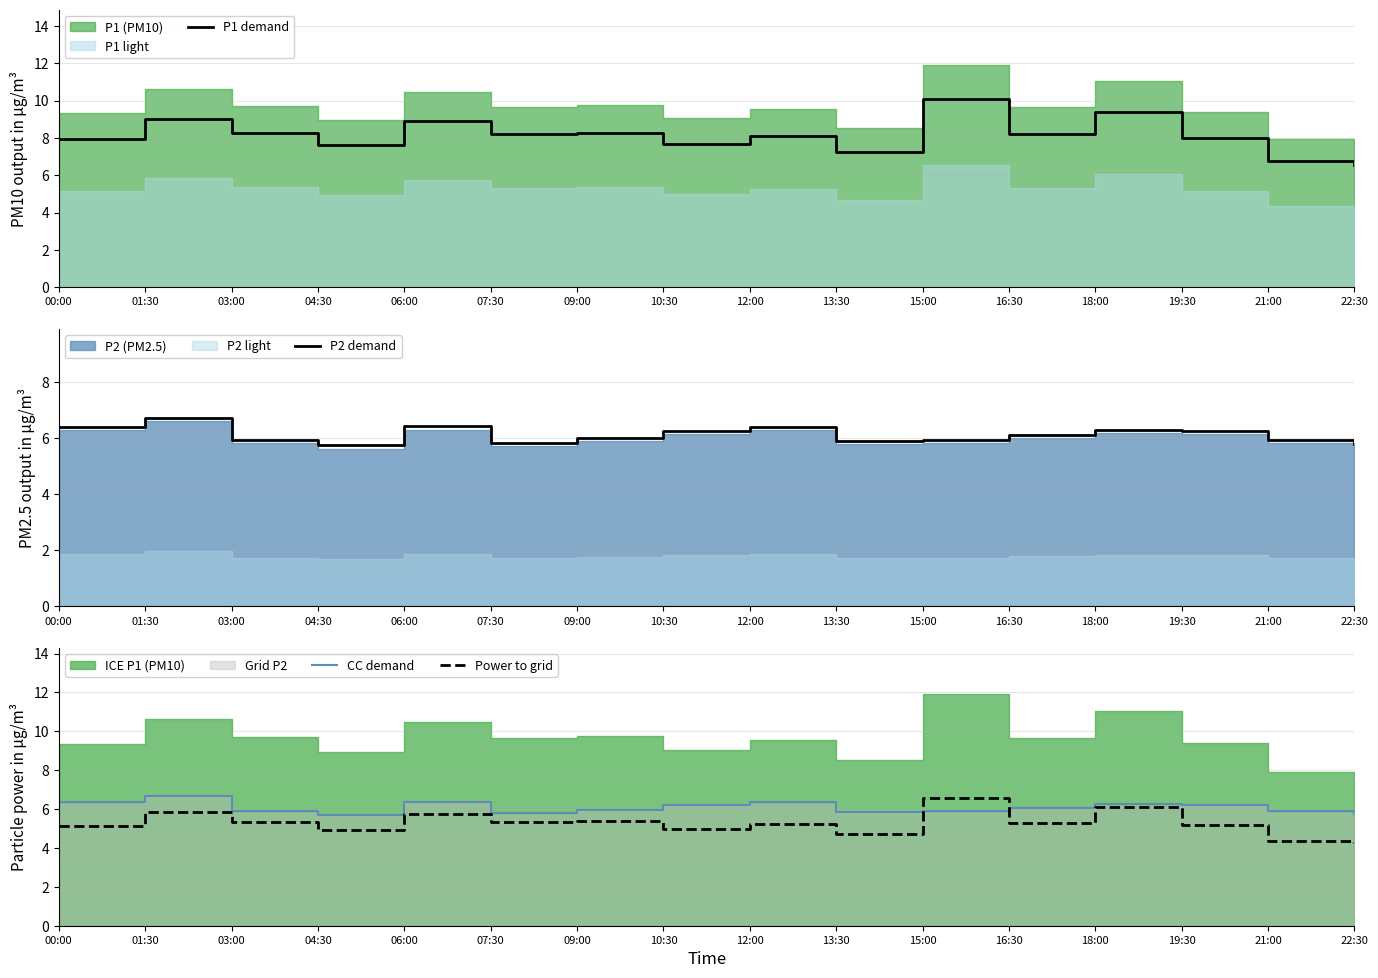

Is it true that CC demand equals 5.9 at 03:00?

True